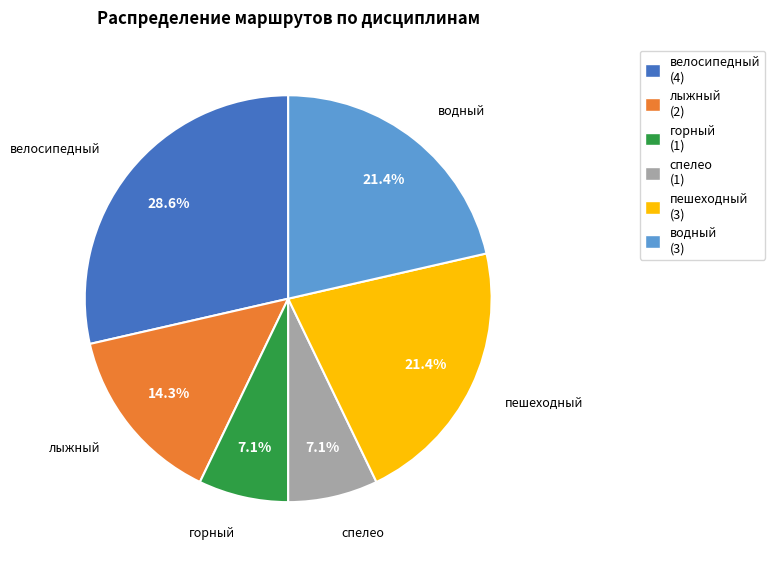

Do водный (3) and спелео (1) together represent more than half of the pie?

No